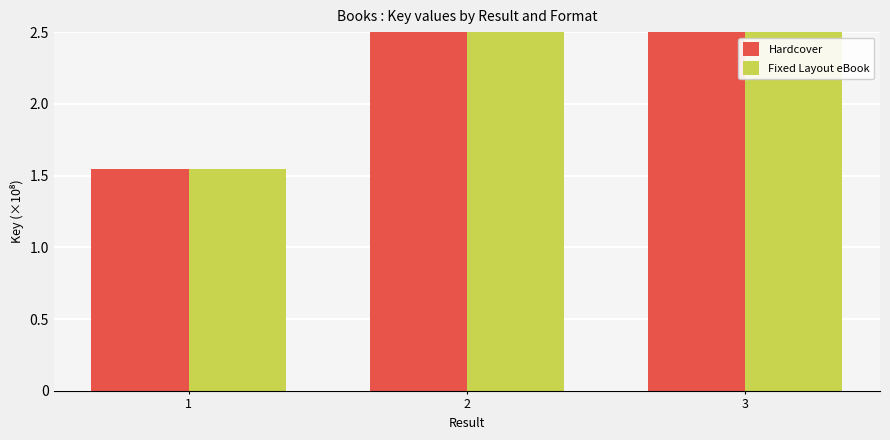

Rank the categories by Fixed Layout eBook value from lowest to highest.

1, 3, 2